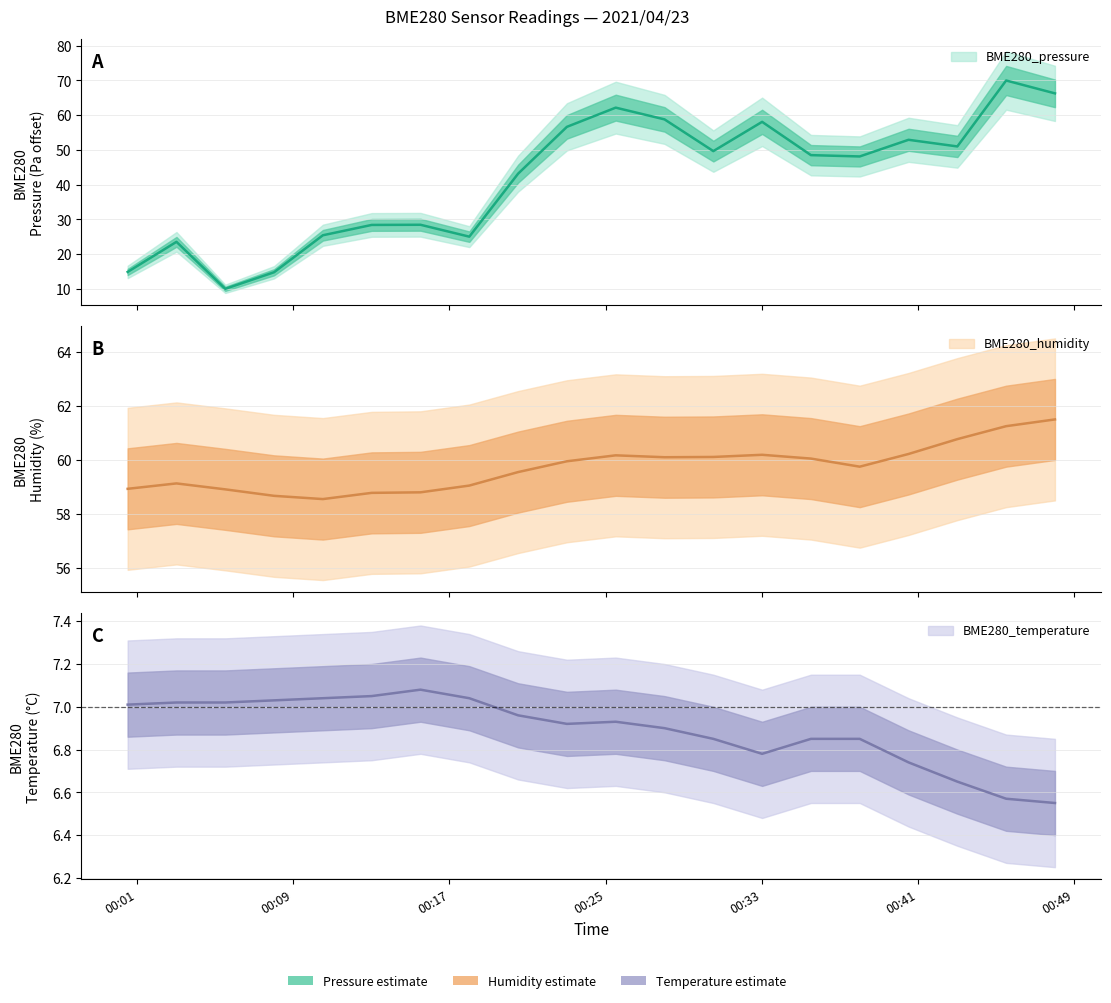

Where is BME280_pressure nearest to the value 40?

2021/04/23 00:20:31